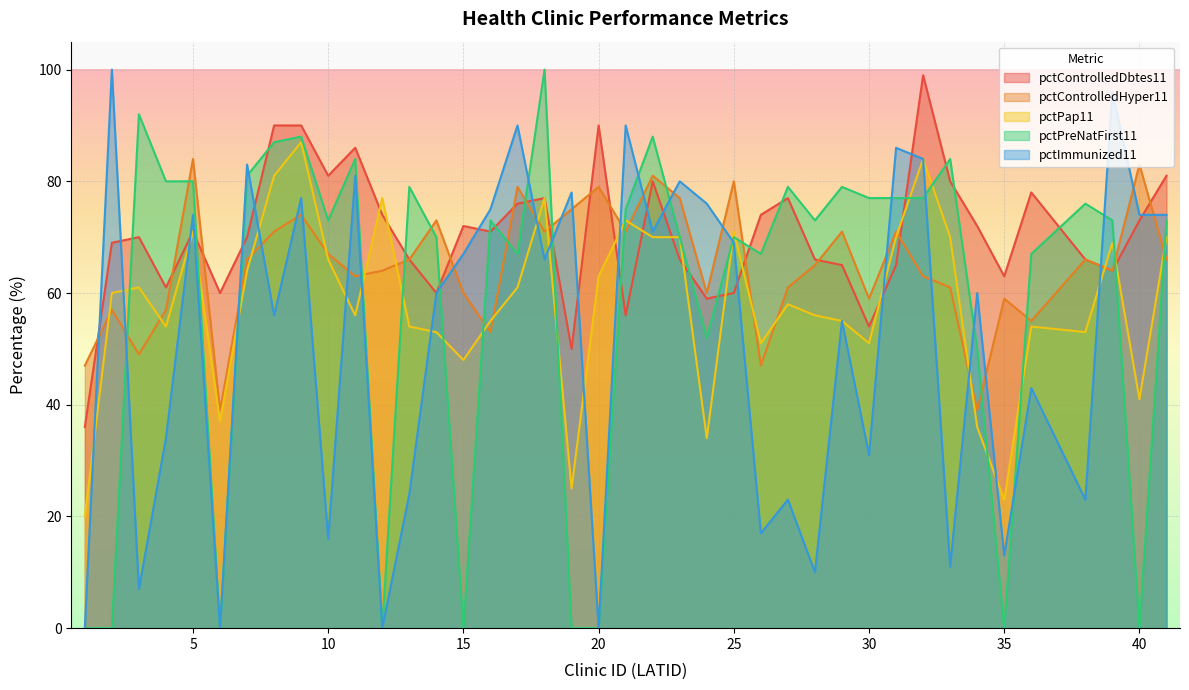

At which label does pctControlledDbtes11 first exceed 71?

8